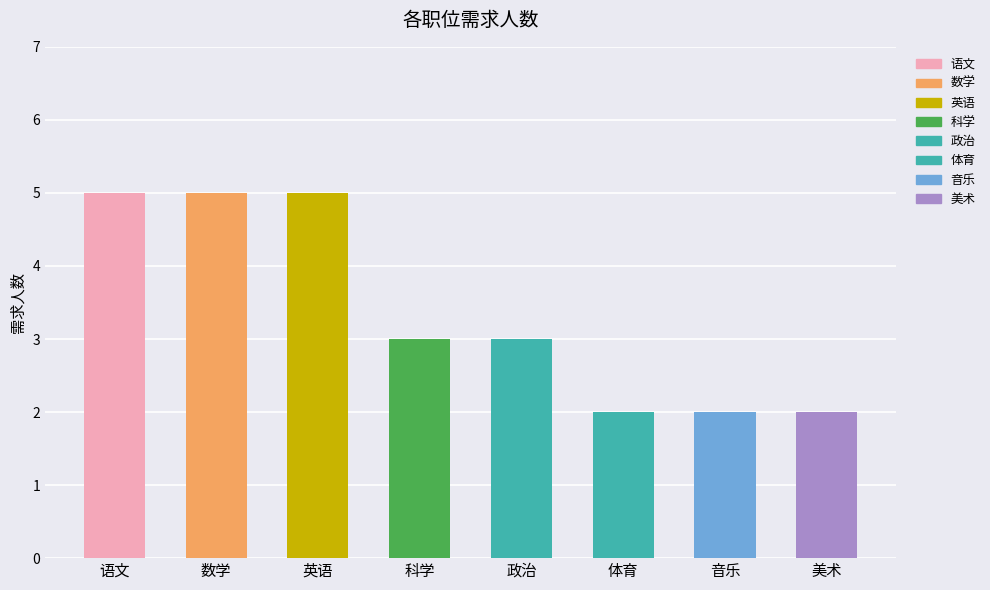

The value at 数学 is 3. True or false?

False